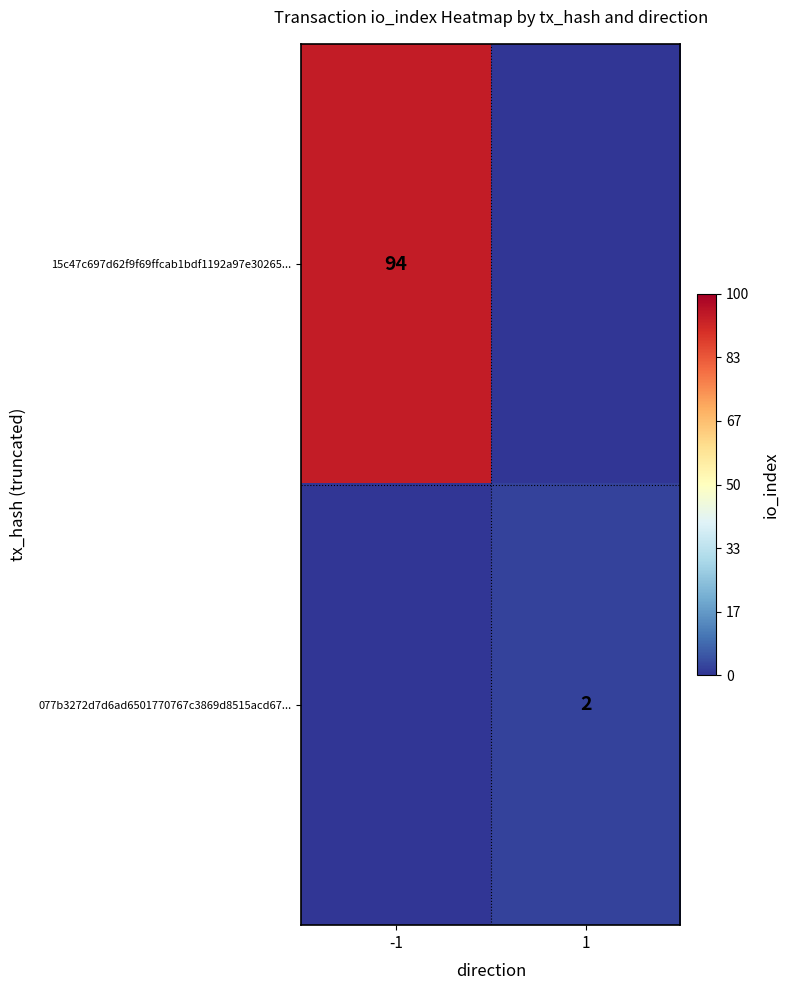

Is the value of 077b3272d7d6ad6501770767c3869d8515acd67... at 1 greater than the value of 15c47c697d62f9f69ffcab1bdf1192a97e30265... at -1?

No